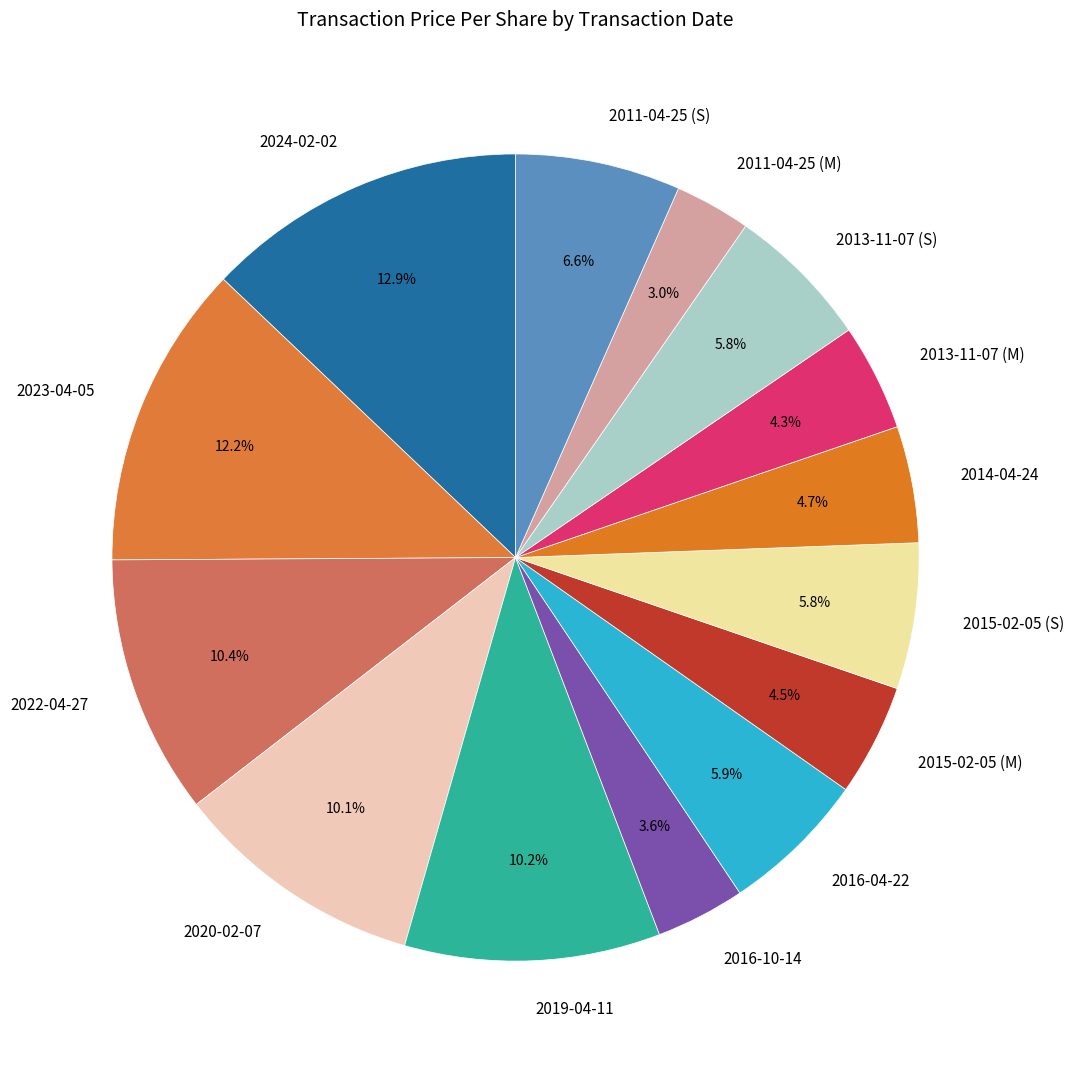

To the nearest percent, what is the average slice percentage?

7%